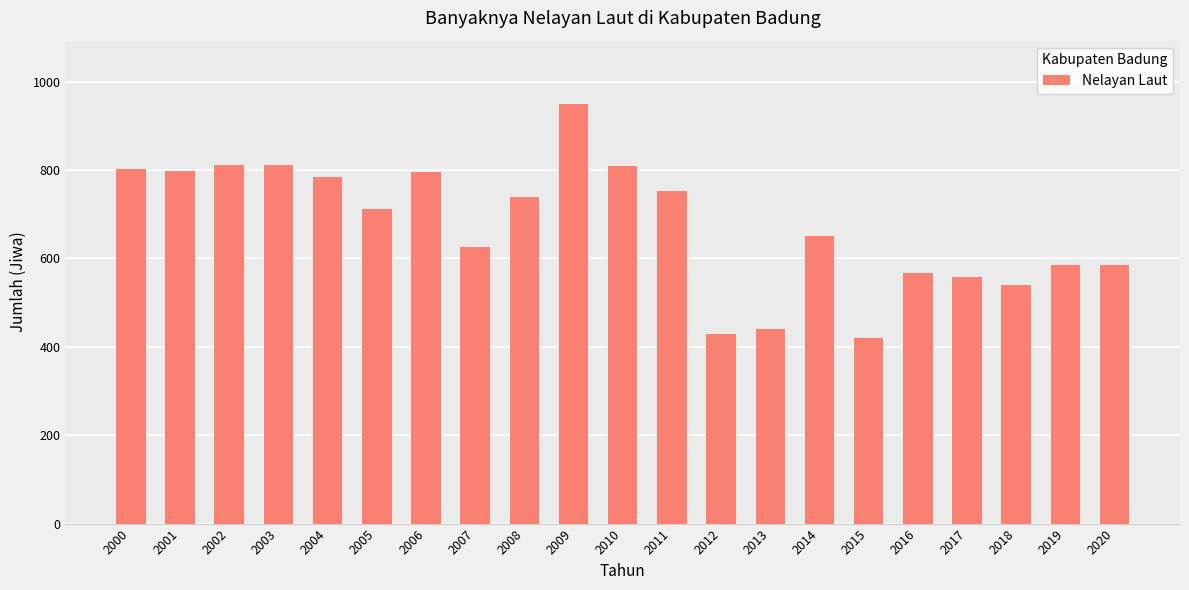

Between 2018 and 2006, which is larger?

2006